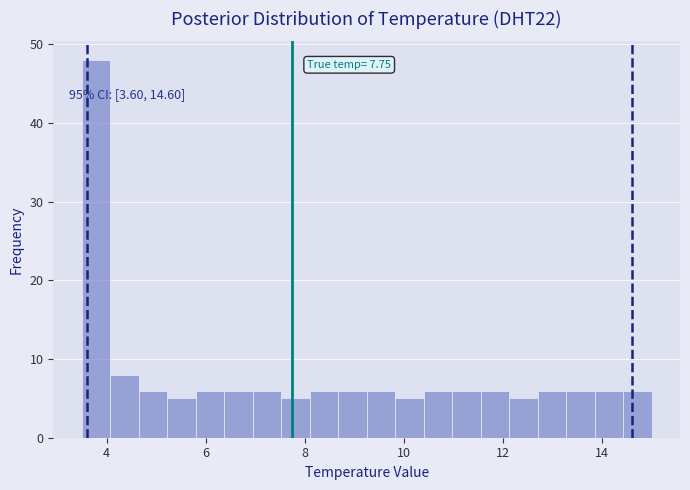

Around what value on the x-axis is the tallest bar? Give the approximate position of its centre, as read against the axis.

3.8